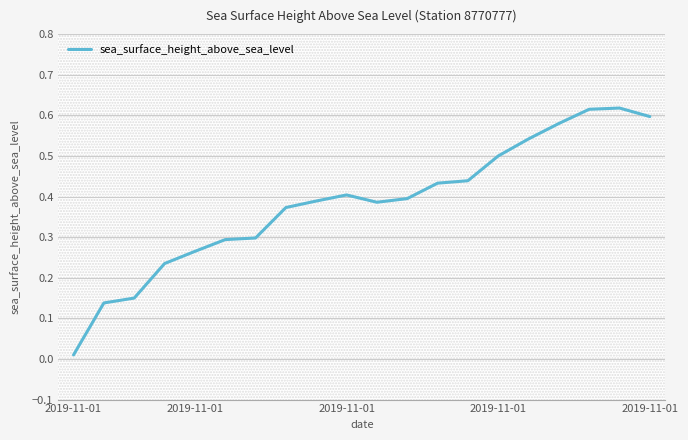

Is this an area chart (filled region under the line)?

No